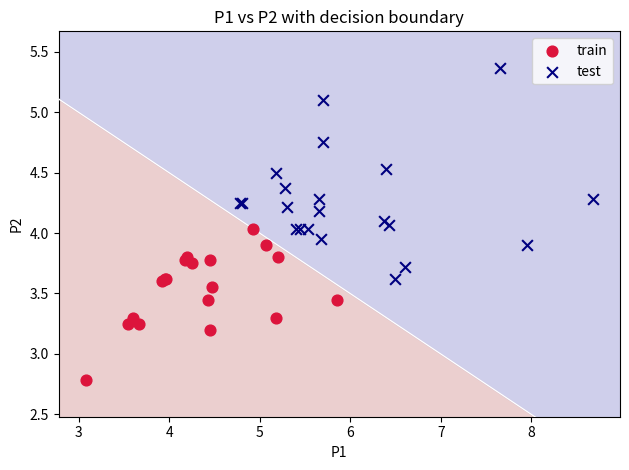

Which series has the widest spread of Y values?

test